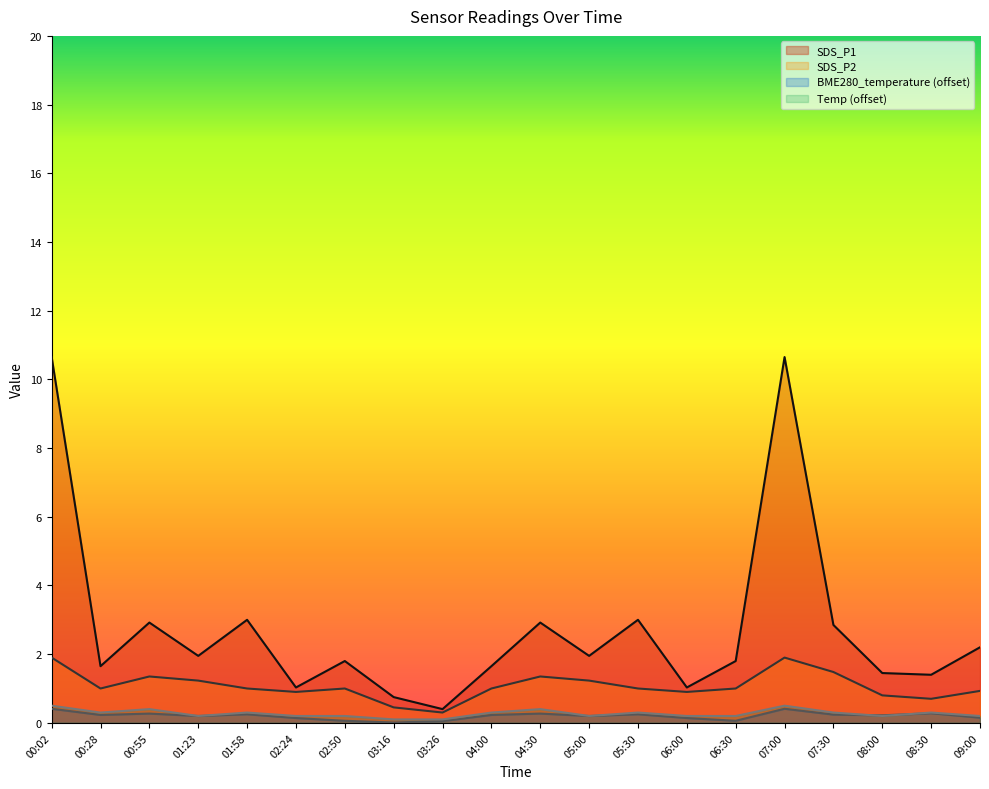

The value of SDS_P2 at 01:23 is 0.4. True or false?

False